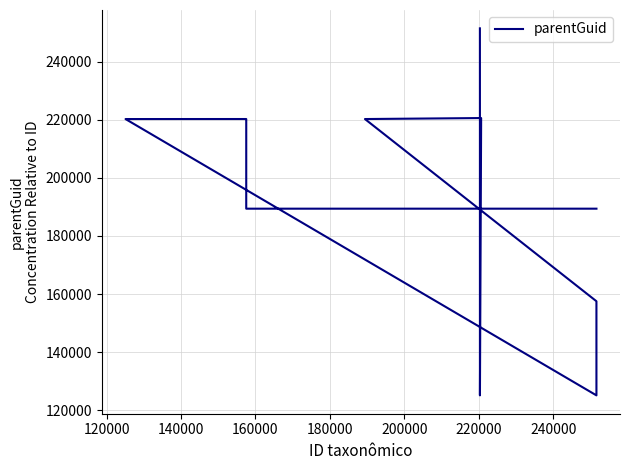

What is the label of the 11th point from the right?

120000